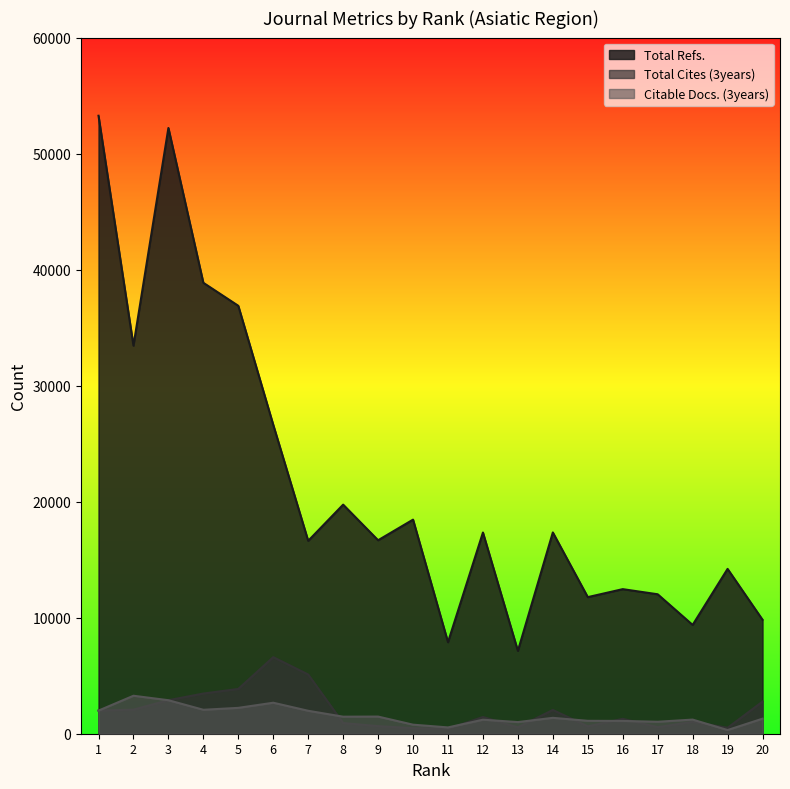

Reading left to right, what are all the values shown in this chart?

Total Refs.: 53263	33448	52209	38865	36882	26625	16625	19745	16675	18453	7888	17341	7141	17348	11773	12461	12019	9377	14206	9823
Total Cites (3years): 1993	2074	2888	3463	3860	6600	5103	921	655	480	413	1442	549	2048	633	1284	566	1025	510	2771
Citable Docs. (3years): 1993	3273	2888	2064	2229	2672	1977	1469	1478	780	544	1209	1004	1369	1113	1103	1032	1218	317	1297